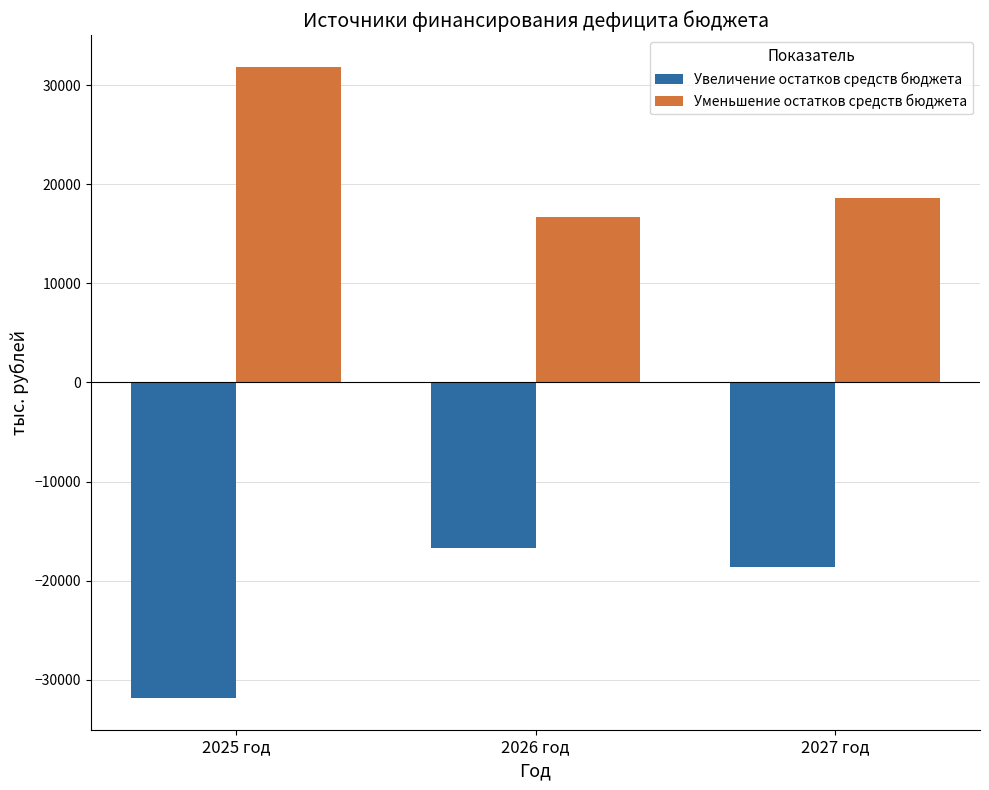

How many series are shown in this chart?

2